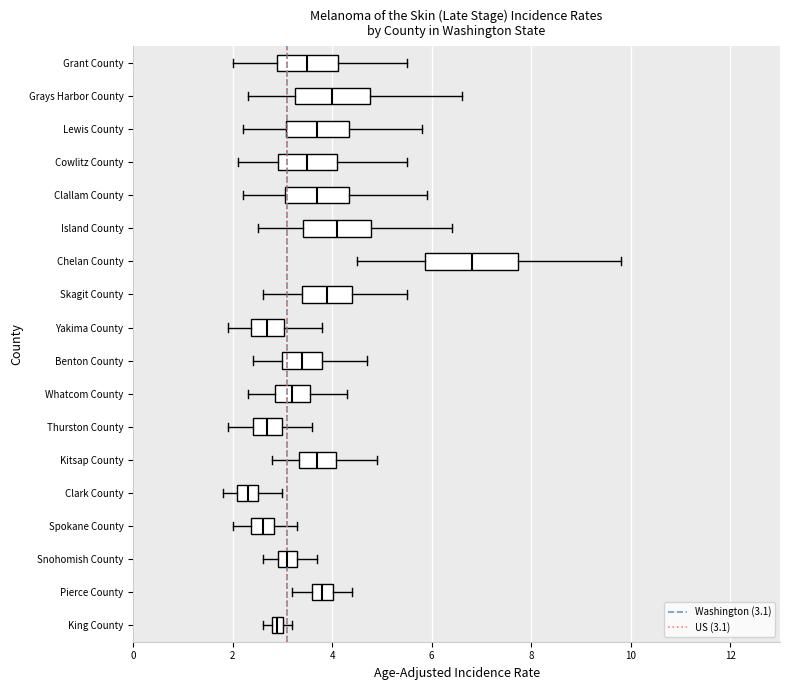

Where is the right edge of the box for Benton County on the x-axis? The values are not printed on the chart, so give them approximately, as read against the axis.

3.8